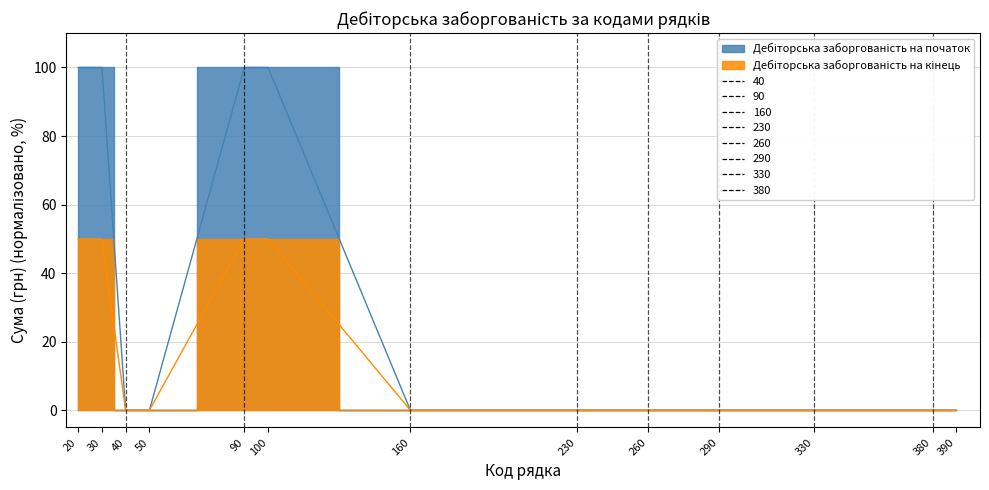

At which label is Дебіторська заборгованість на початок closest to 50?

20